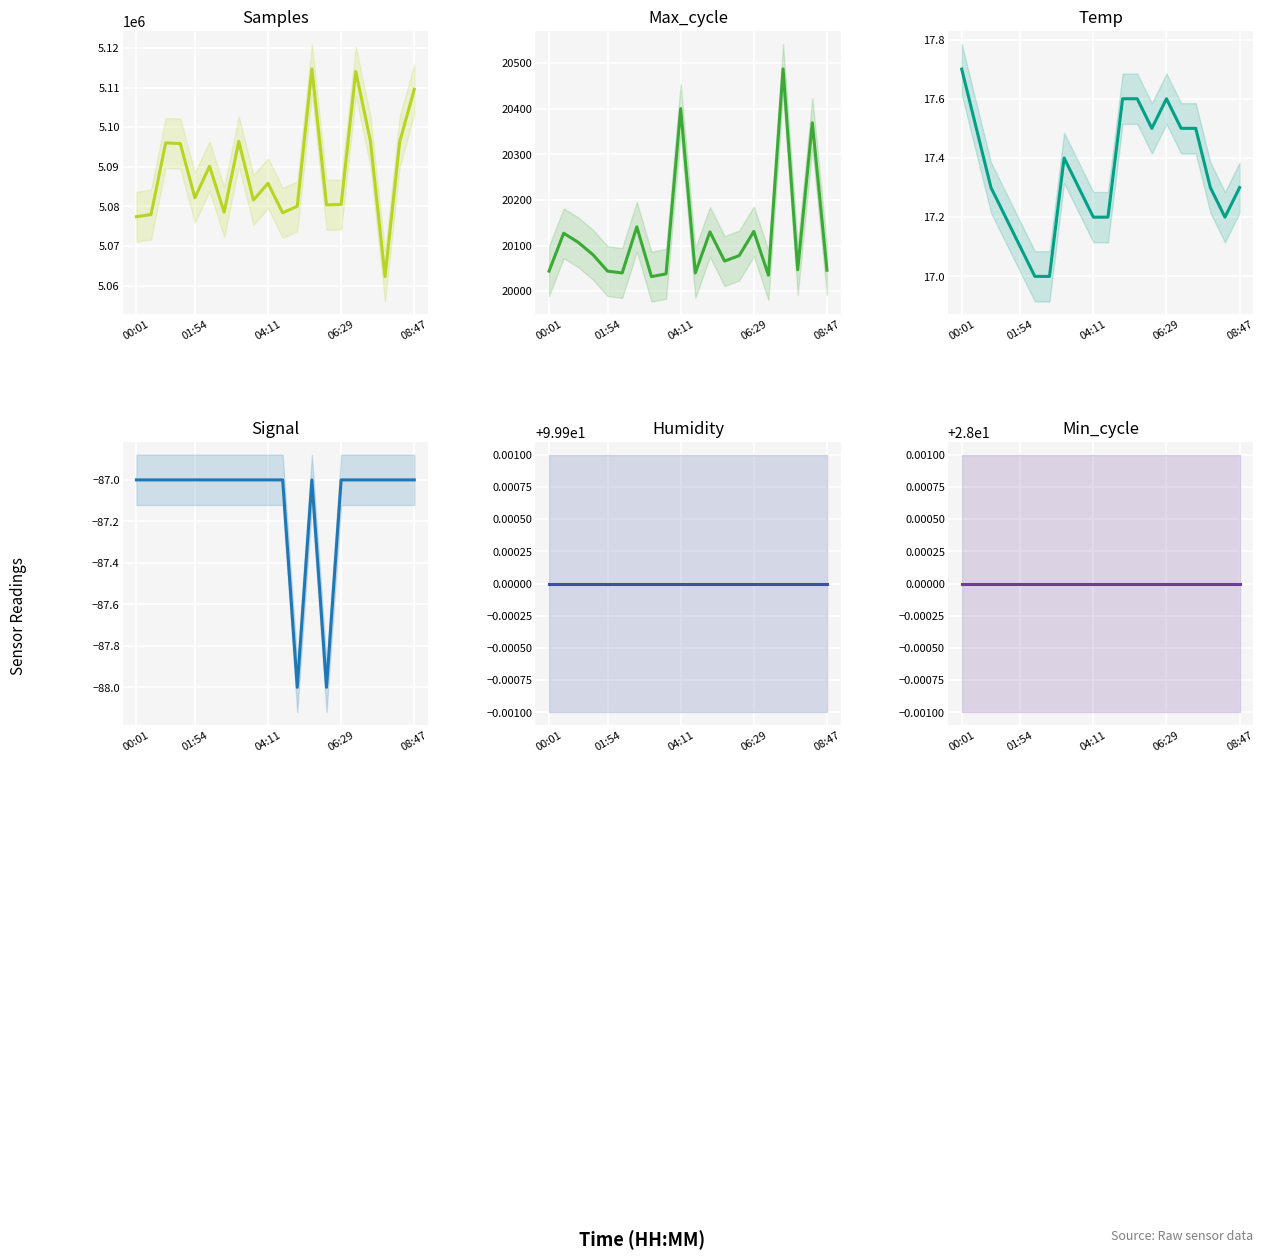

What is the difference between the maximum and minimum values in the Signal series?

1.0